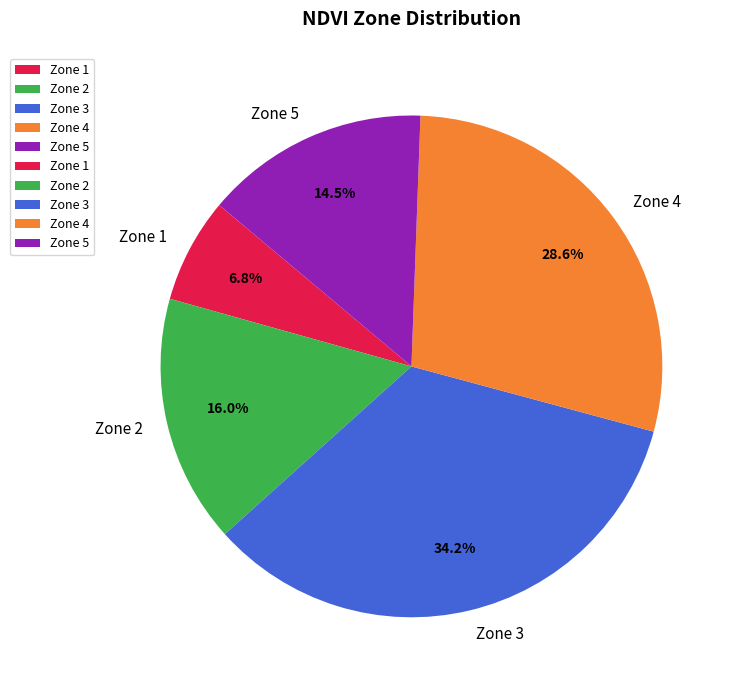

What portion of the pie excludes Zone 5?

85.5%